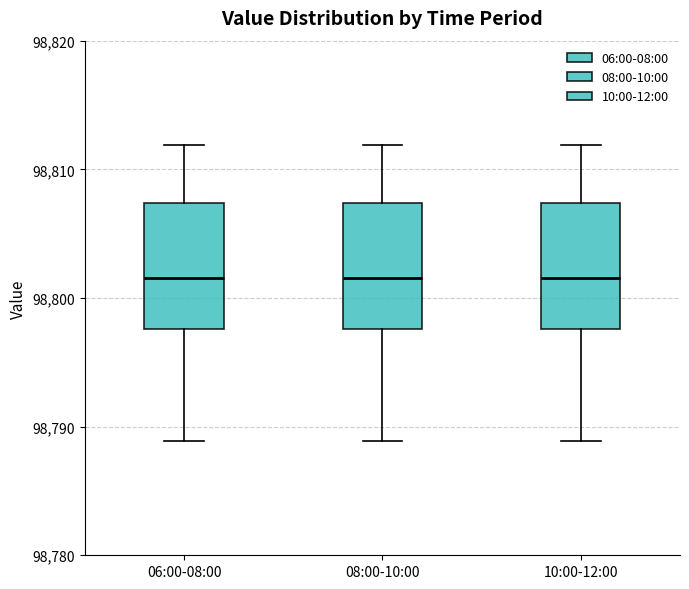

Reading left to right, transcribe this box plot: for each box, give where its median line is, the range the box spans, and where its two whiskers end, as read against the y-axis. The values are not printed on the chart, so give them approximately, as read against the axis.

06:00-08:00: median 98802, box 98798 to 98807, whiskers 98789 to 98812
08:00-10:00: median 98802, box 98798 to 98807, whiskers 98789 to 98812
10:00-12:00: median 98802, box 98798 to 98807, whiskers 98789 to 98812